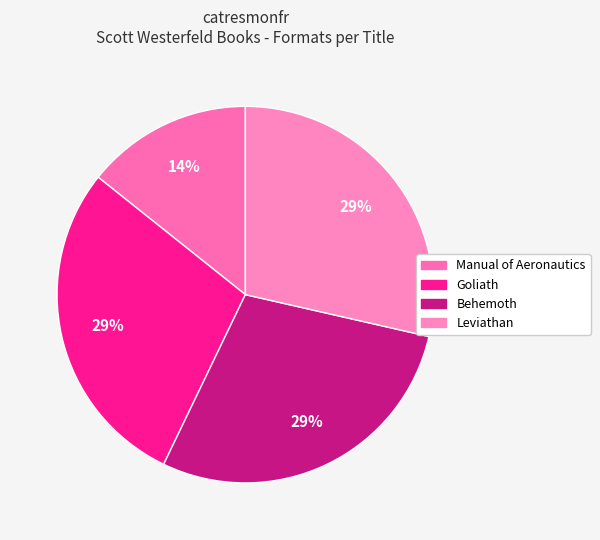

What is the smallest slice in the pie chart?

Manual of Aeronautics